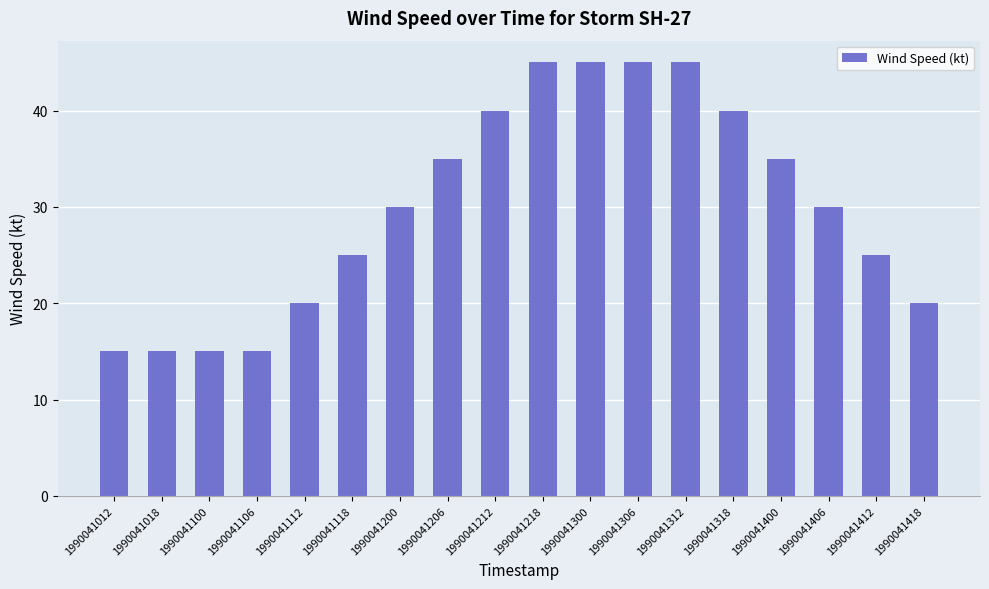

Does the chart contain any negative values?

No